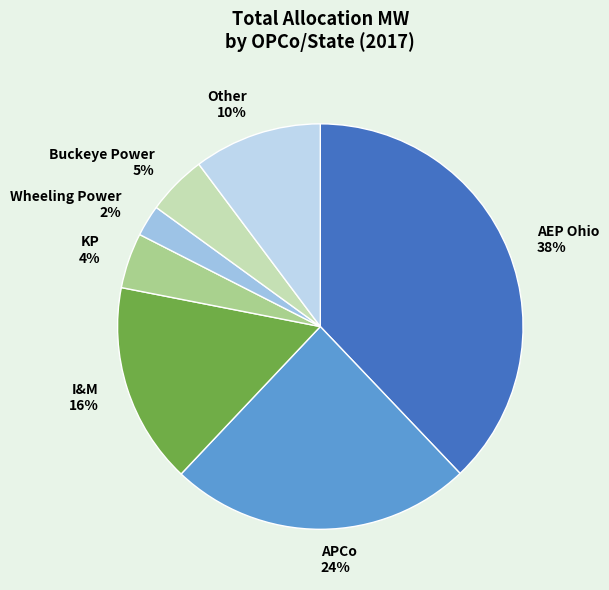

Between KP and APCo, which is larger?

APCo